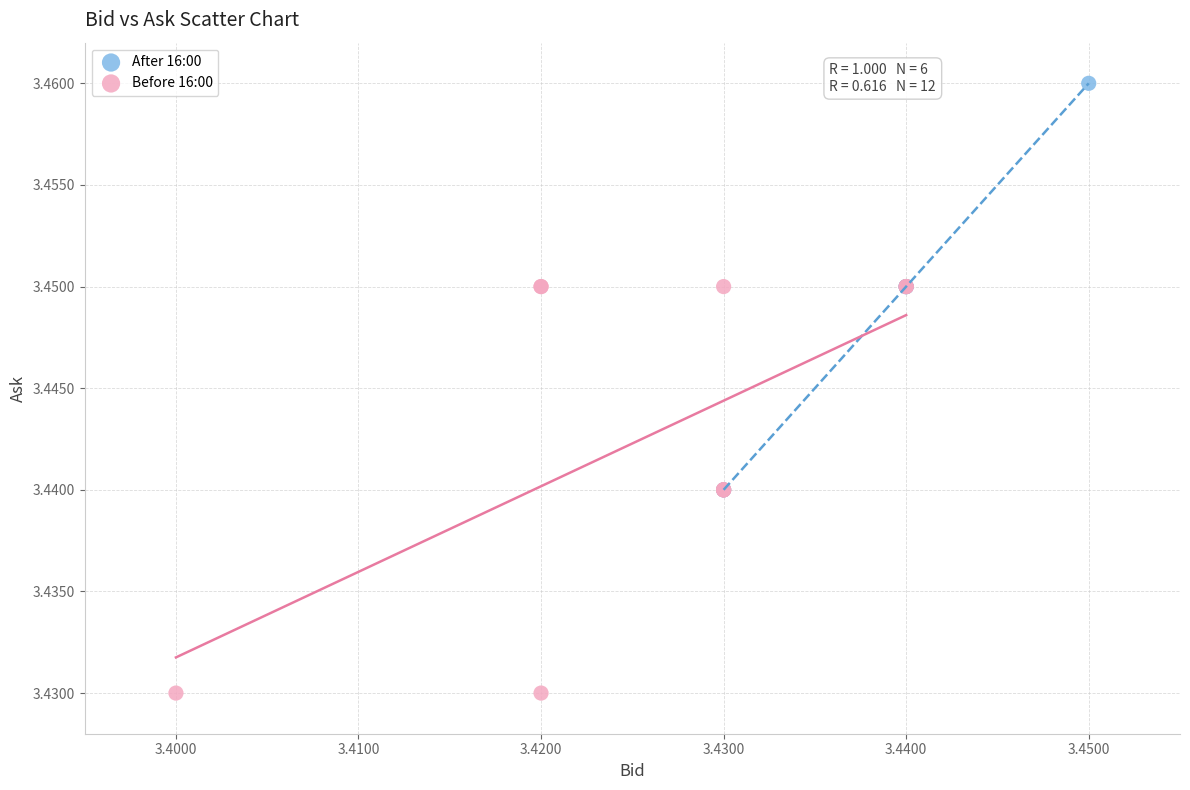

What are all the series names shown in the legend?

After 16:00, Before 16:00